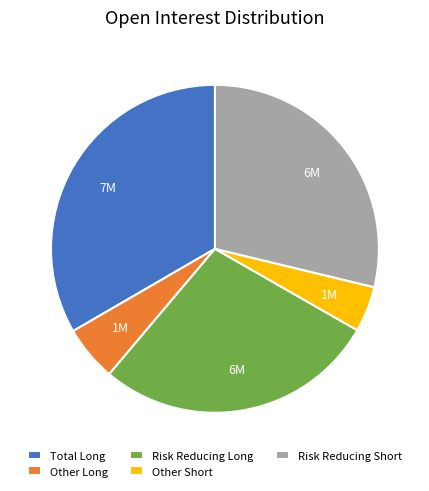

What is the smallest slice in the pie chart?

Other Short